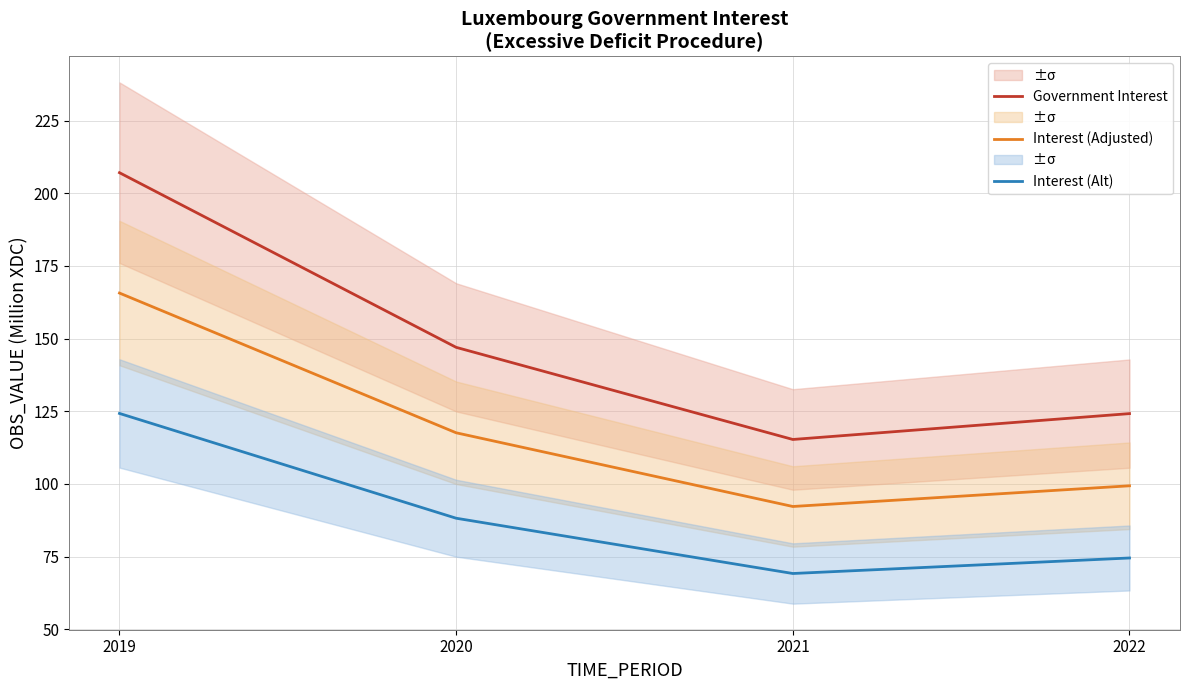

What is the value of the Interest (Adjusted) point at the 4th from the left?

99.4